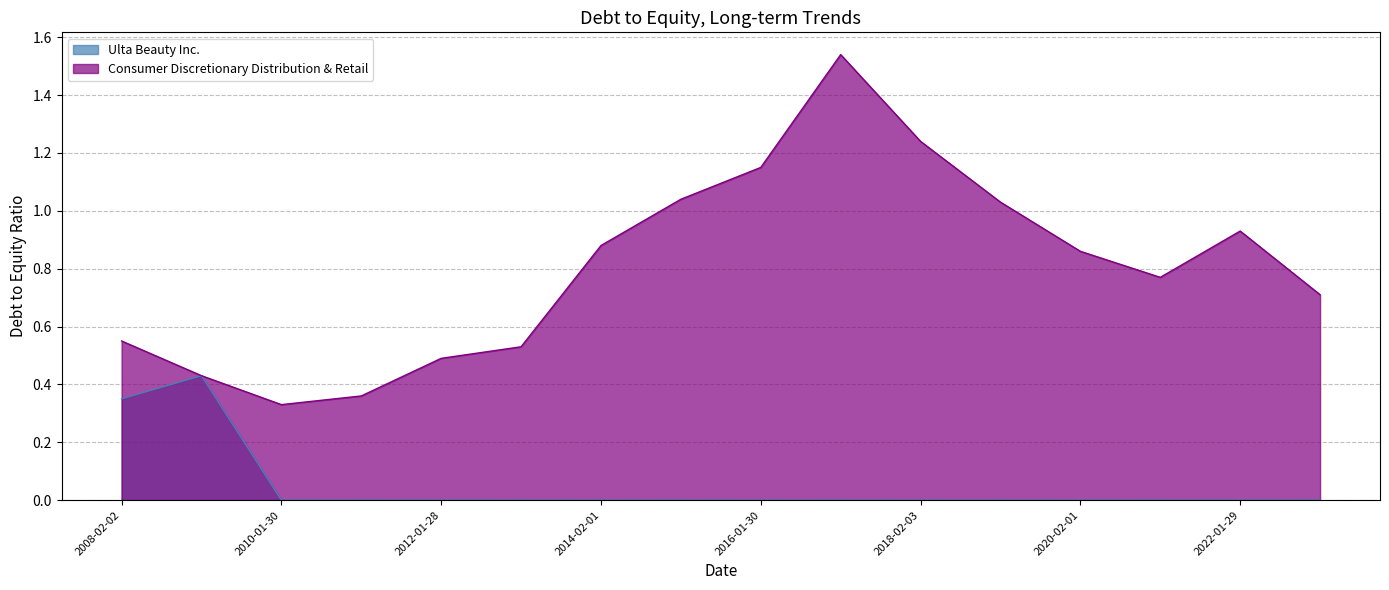

True or false: Consumer Discretionary Distribution & Retail and Ulta Beauty Inc. cross at least once.

False